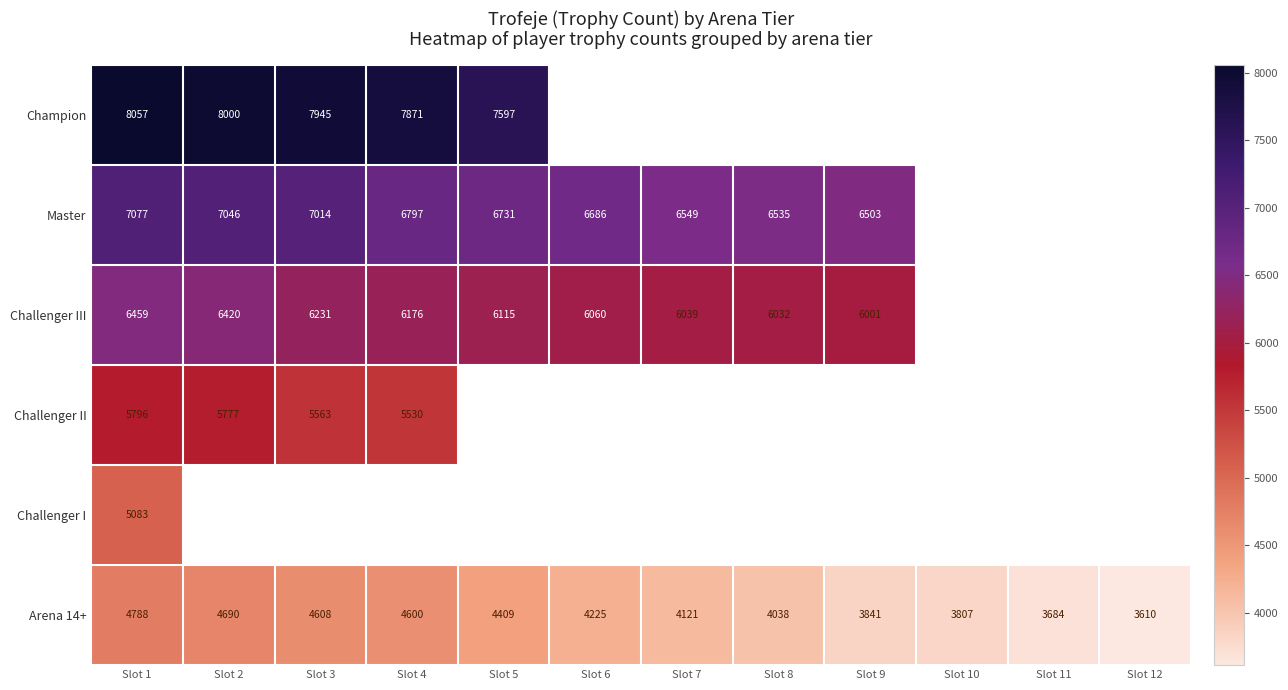

At which category does the chart reach its peak across all series?

Slot 1